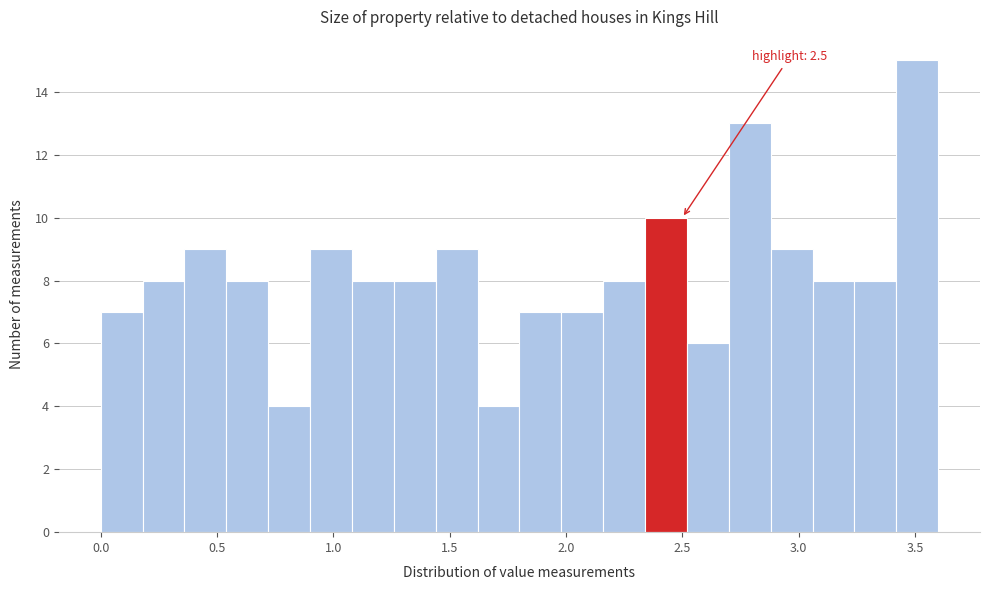

Around what value on the x-axis is the tallest bar? Give the approximate position of its centre, as read against the axis.

3.50